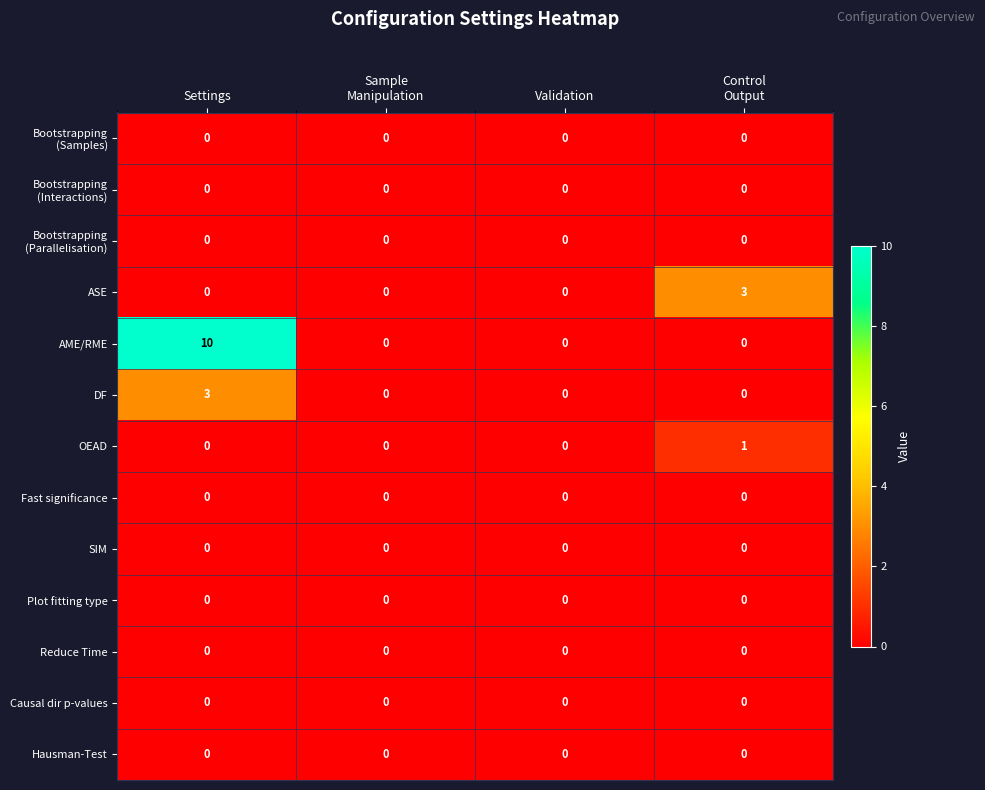

At which category does the chart reach its peak across all series?

Settings